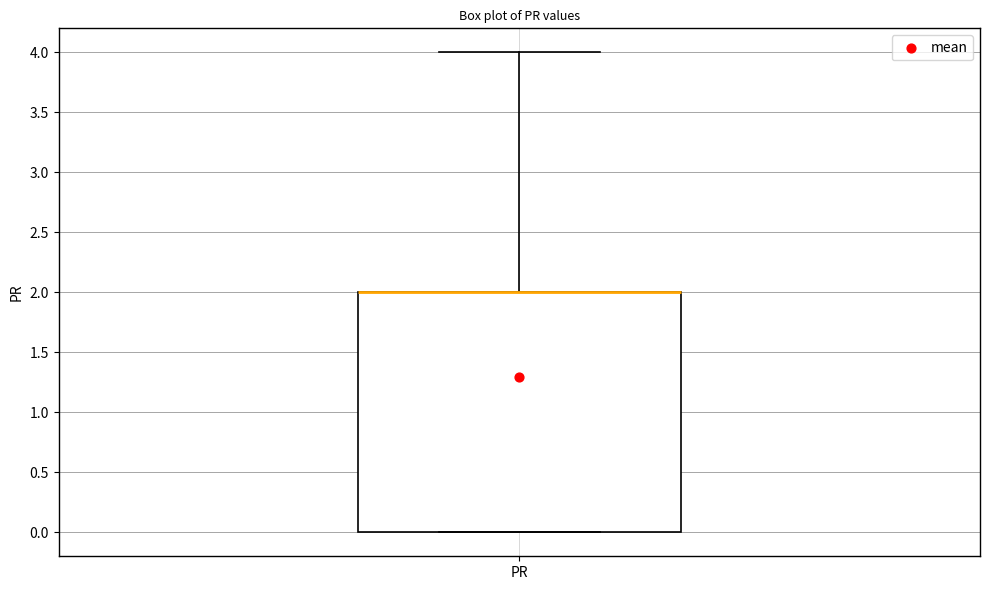

Where is the lower edge of the box for PR on the y-axis? The values are not printed on the chart, so give them approximately, as read against the axis.

0